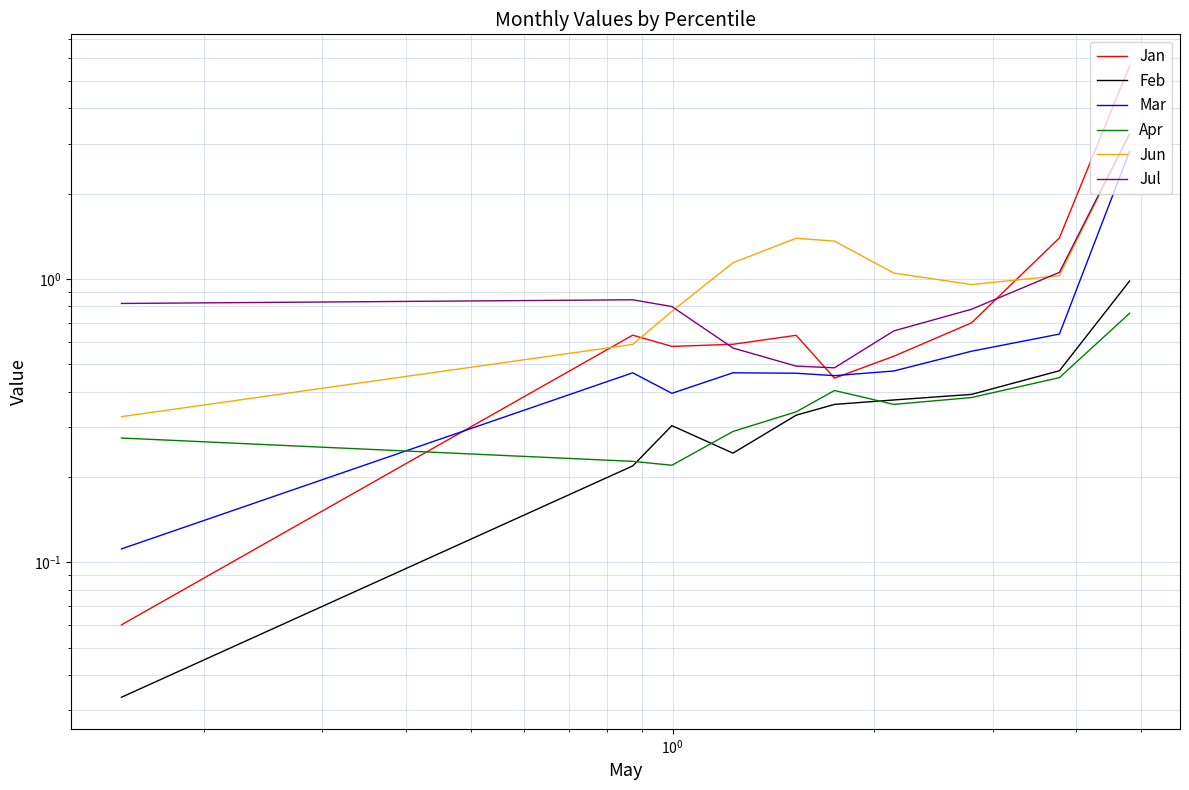

Which series has the largest range (max minus min)?

Jan